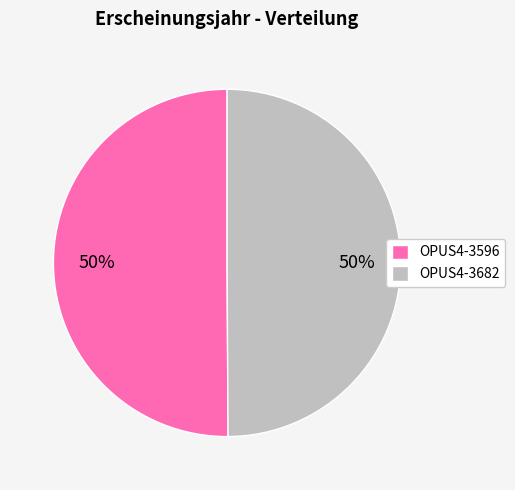

Count the number of slices in the pie.

2